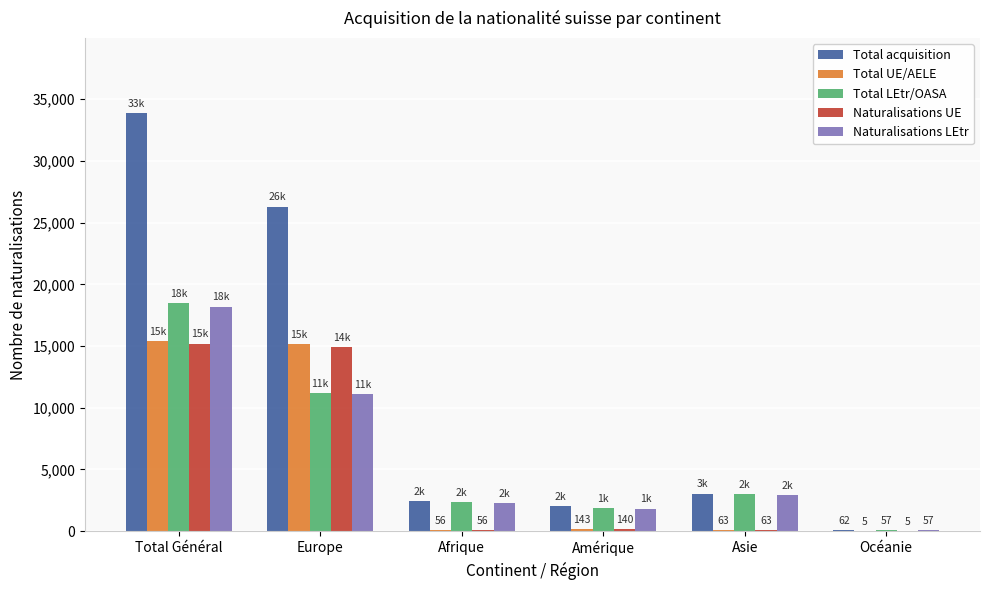

What is the approximate value of Total acquisition at Asie?

3047